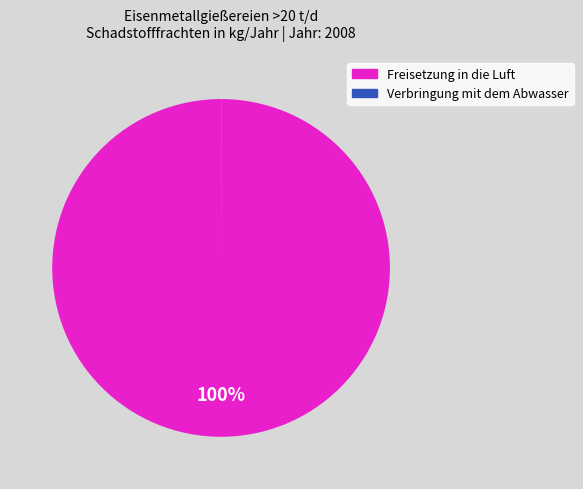

To the nearest percent, what is the average slice percentage?

50%